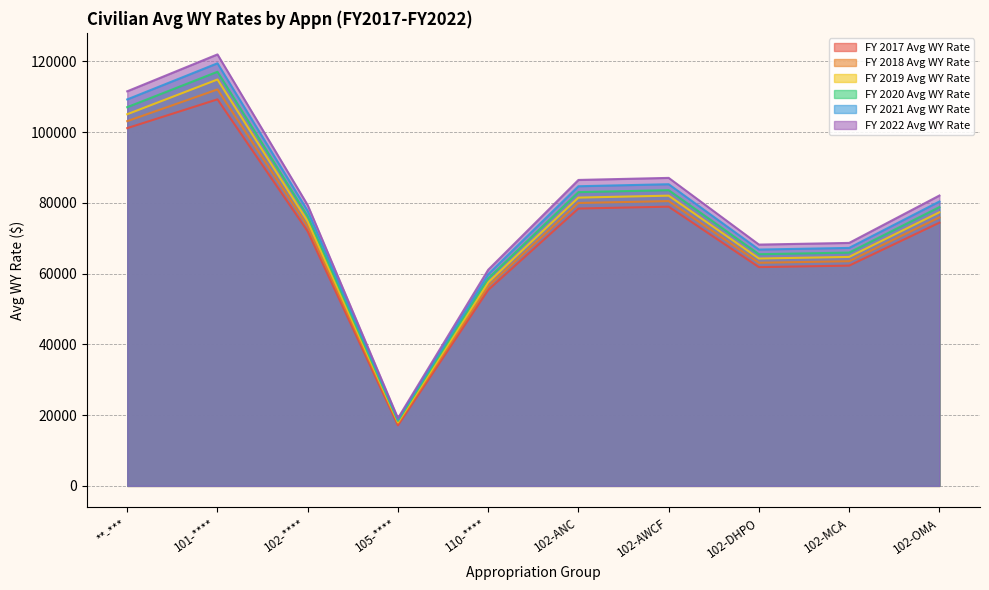

Reading right to left, transcribe all the data shown in this chart.

FY 2017 Avg WY Rate: 74416	62274	61843	78938	78412	55393	17115	71941	109282	101144
FY 2018 Avg WY Rate: 75904	63519	63079	80516	79979	56473	17697	73379	112081	103116
FY 2019 Avg WY Rate: 77349	64728	64280	82049	81502	57543	18034	74776	114889	105069
FY 2020 Avg WY Rate: 78815	65955	65499	83605	83048	58637	18376	76194	117074	107068
FY 2021 Avg WY Rate: 80396	67278	66812	85281	84713	59838	18735	77721	119472	109261
FY 2022 Avg WY Rate: 82084	68691	68215	87072	86492	61095	19129	79354	121981	111555